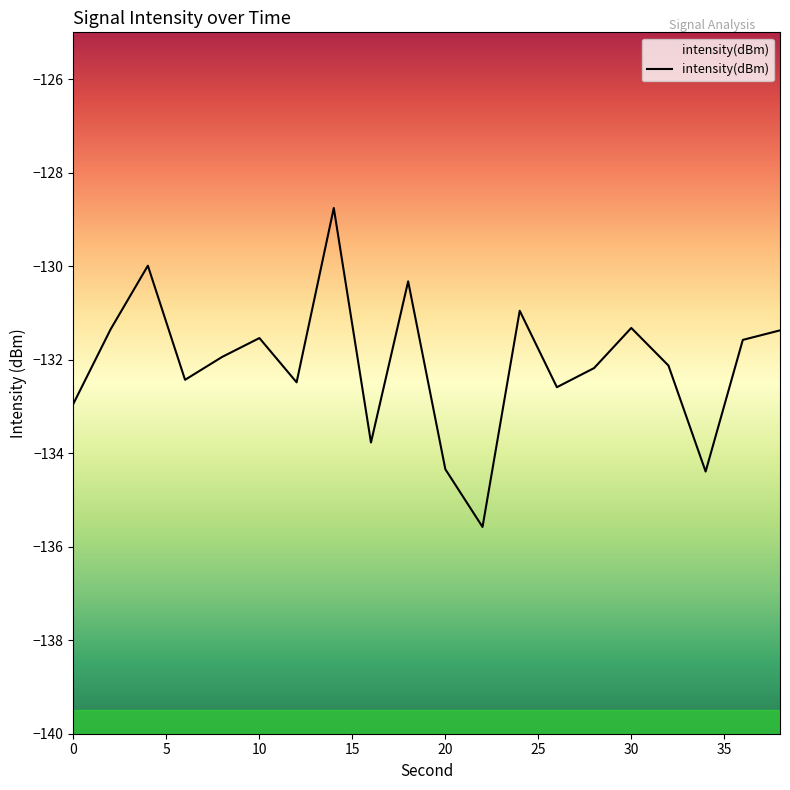

Between 0 and 30, which is larger?

30